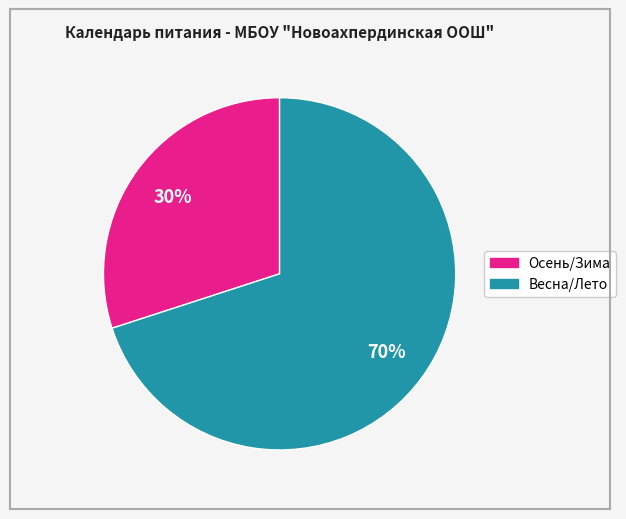

Does any single category account for the majority?

Yes